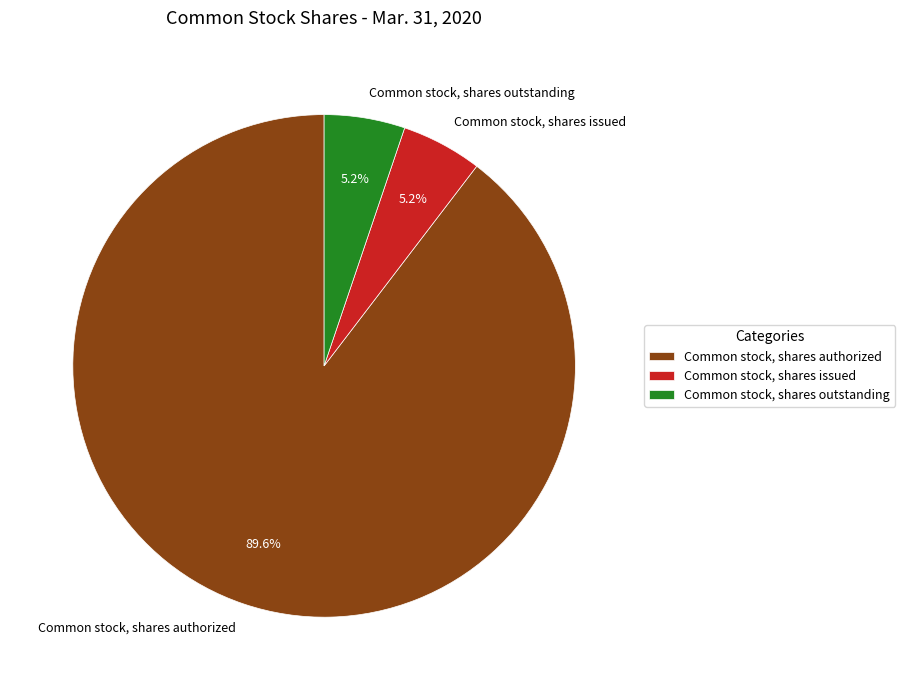

What is the ratio of the value at Common stock, shares outstanding to the value at Common stock, shares authorized?

0.1